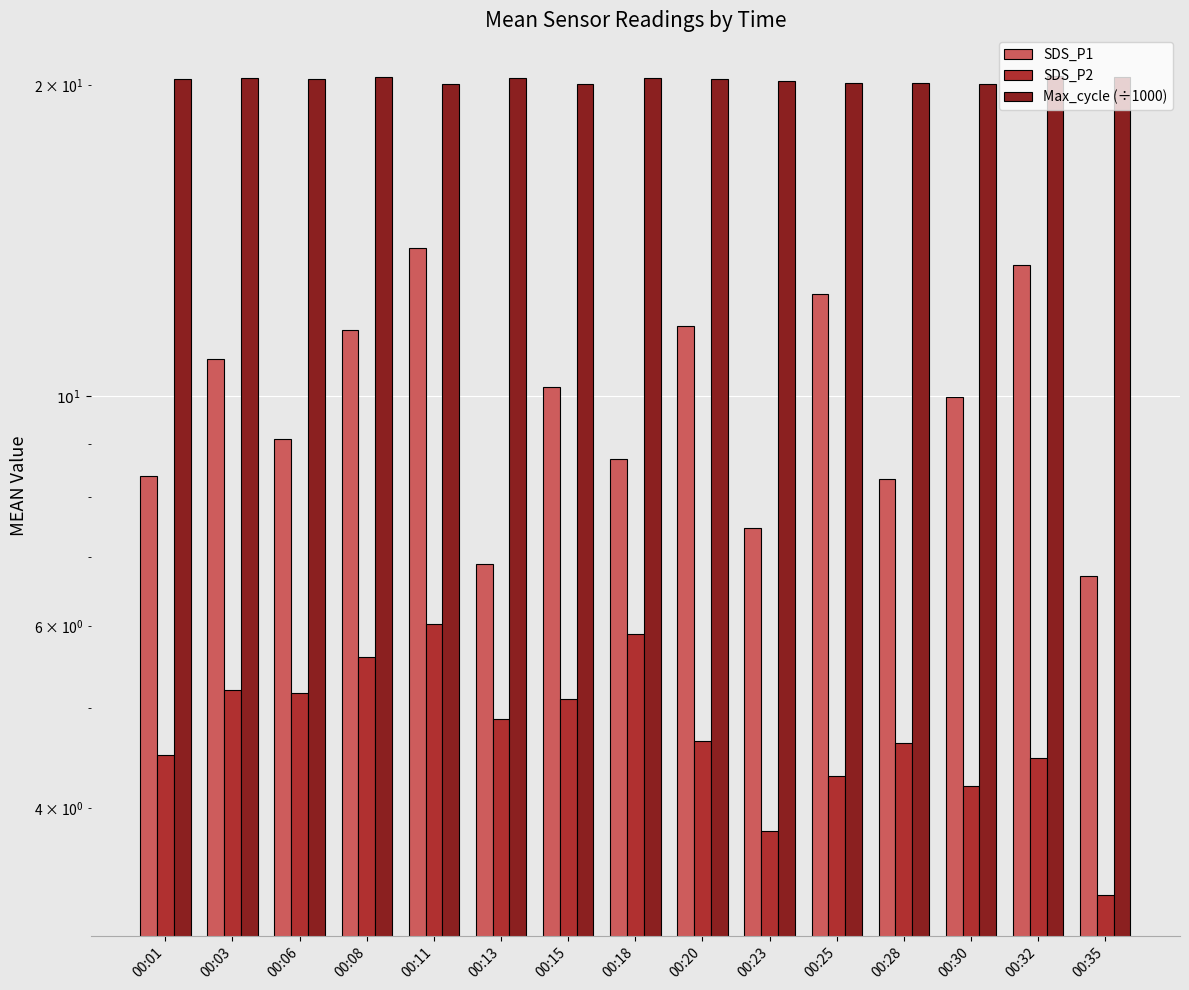

What are all the series names shown in the legend?

SDS_P1, SDS_P2, Max_cycle (÷1000)